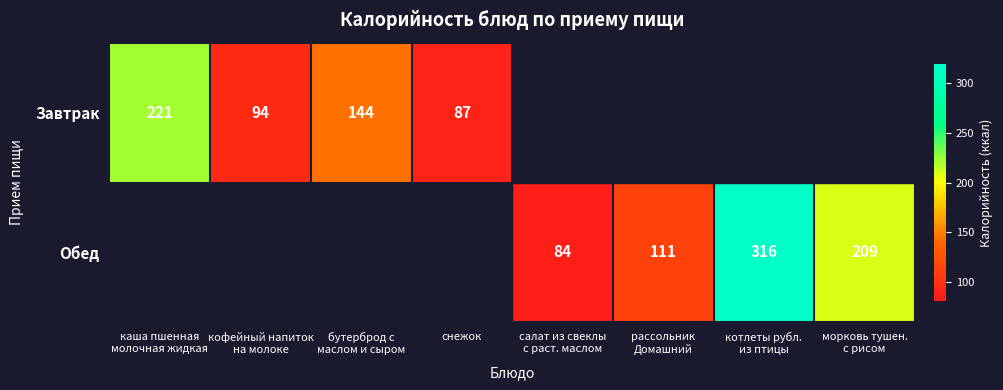

Between кофейный напиток
на молоке and бутерброд с
маслом и сыром, which is larger?

бутерброд с
маслом и сыром